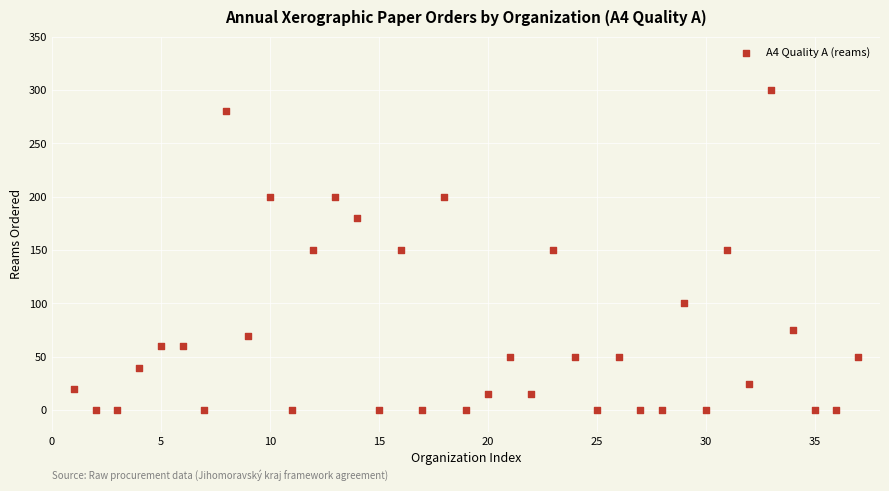

What is the range of Y values (max minus min)?

300